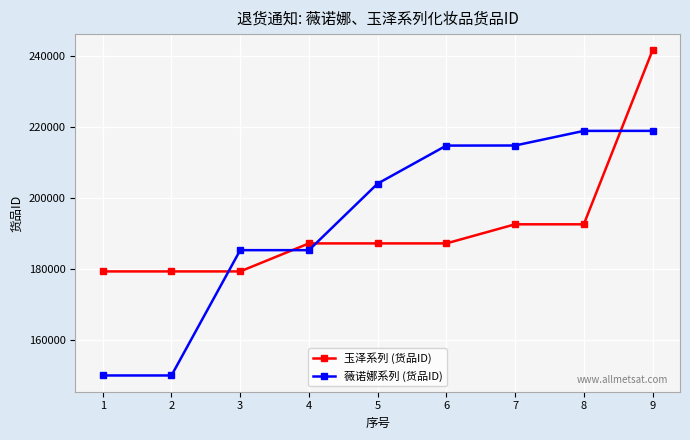

What is the minimum value for 薇诺娜系列 (货品ID)?

150091